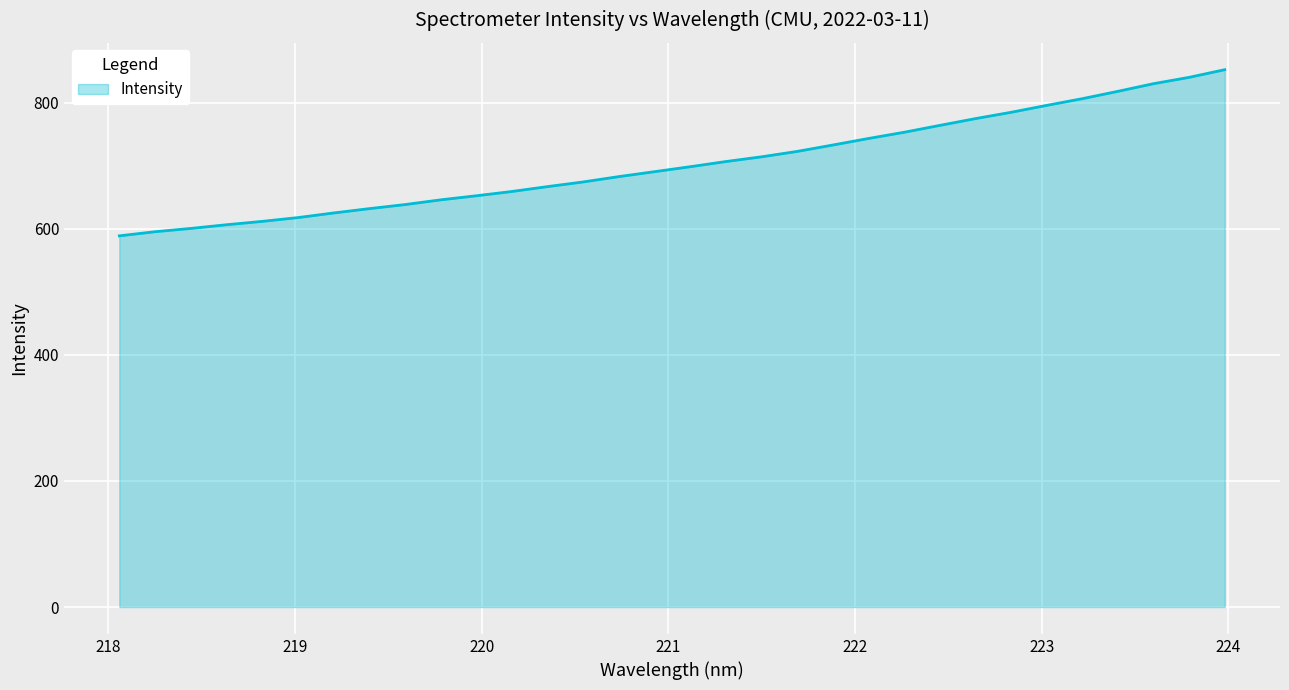

What is the difference between the maximum and minimum values?

263.6